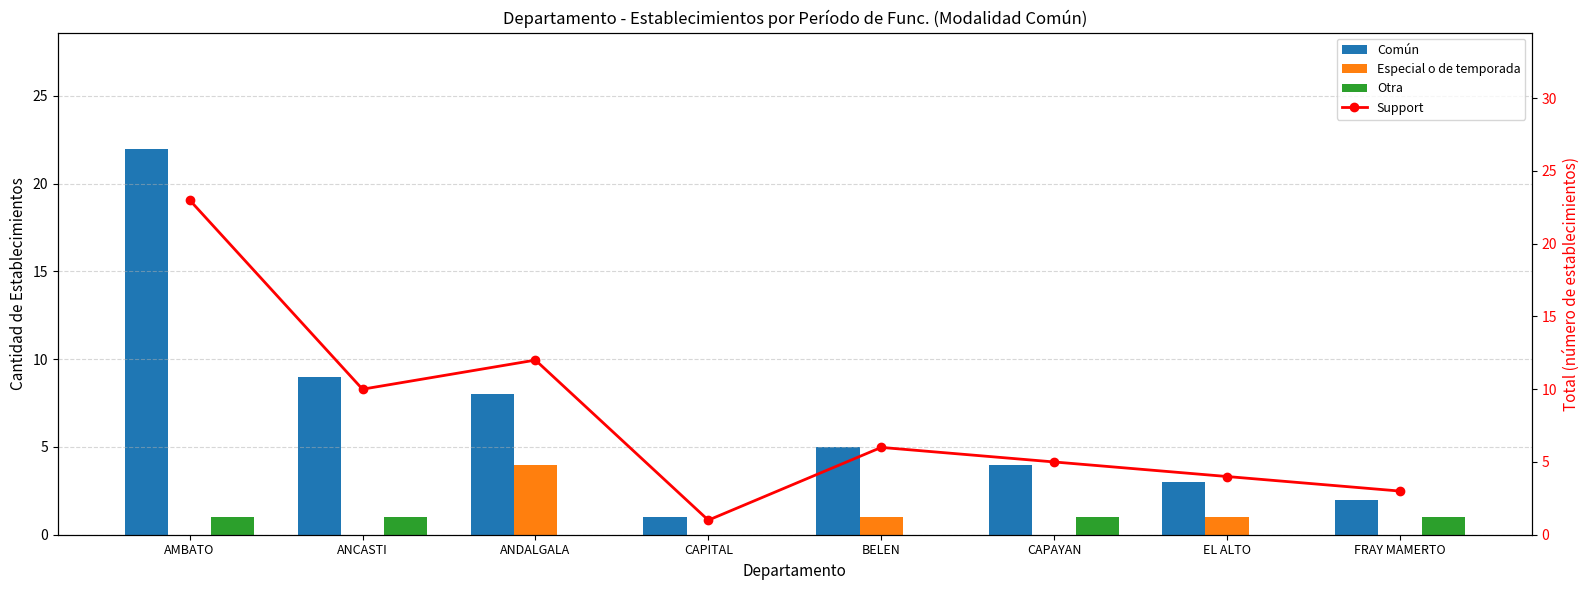

Reading left to right, extract all data points from this chart.

Común: AMBATO=22	ANCASTI=9	ANDALGALA=8	CAPITAL=1	BELEN=5	CAPAYAN=4	EL ALTO=3	FRAY MAMERTO=2
Especial o de temporada: AMBATO=0	ANCASTI=0	ANDALGALA=4	CAPITAL=0	BELEN=1	CAPAYAN=0	EL ALTO=1	FRAY MAMERTO=0
Otra: AMBATO=1	ANCASTI=1	ANDALGALA=0	CAPITAL=0	BELEN=0	CAPAYAN=1	EL ALTO=0	FRAY MAMERTO=1
Support: AMBATO=23	ANCASTI=10	ANDALGALA=12	CAPITAL=1	BELEN=6	CAPAYAN=5	EL ALTO=4	FRAY MAMERTO=3